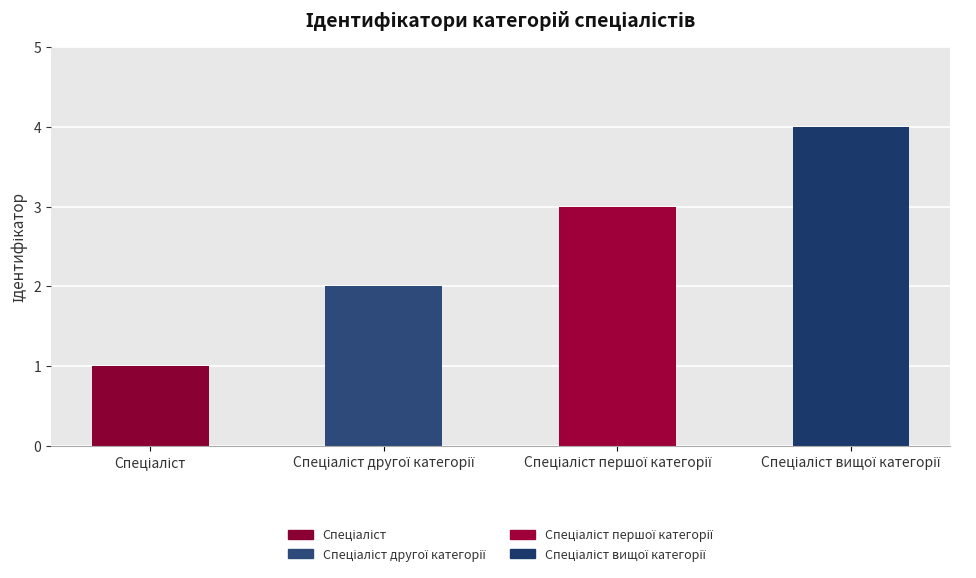

What is the greatest value displayed?

4